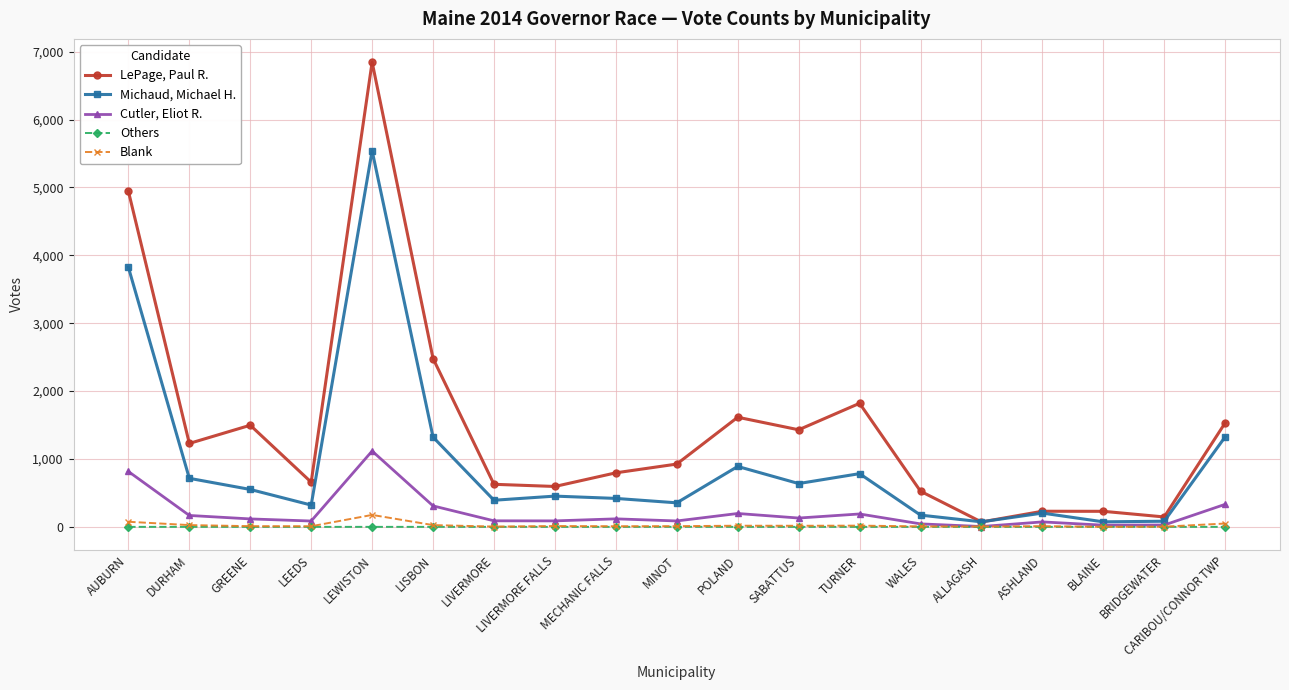

At how many categories does at least one series exceed 4176?

2